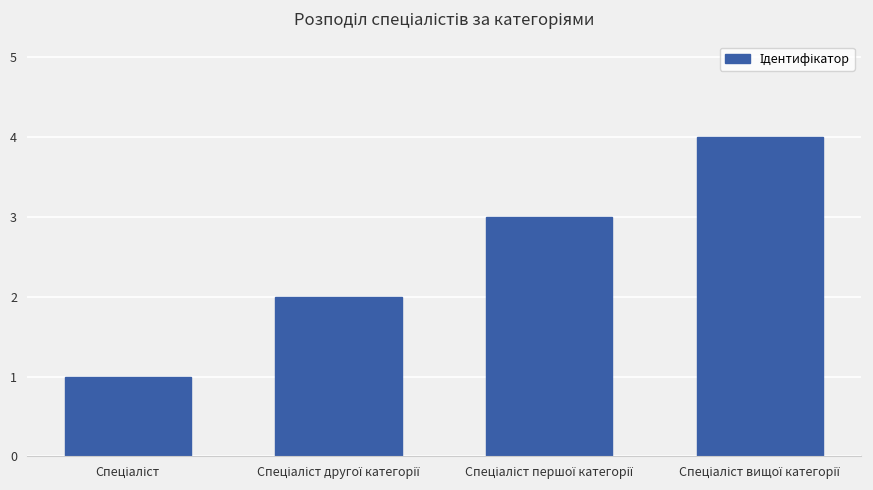

What is the minimum value shown in the chart?

1